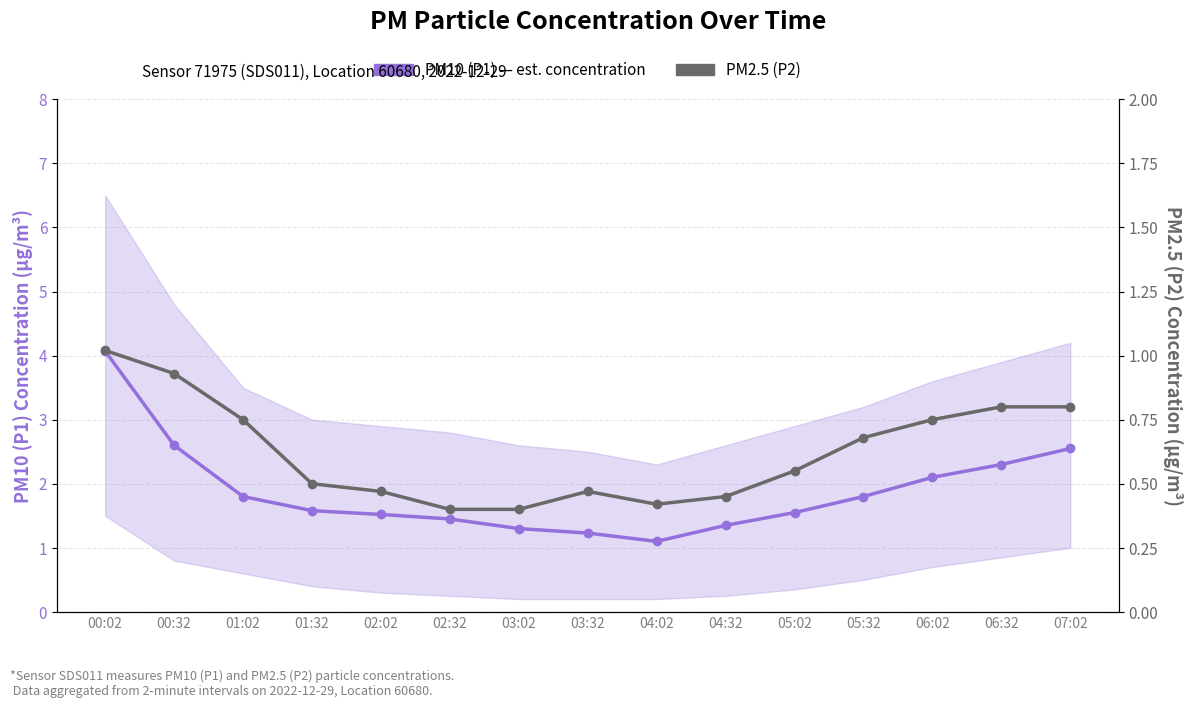

How many series are shown in this chart?

2